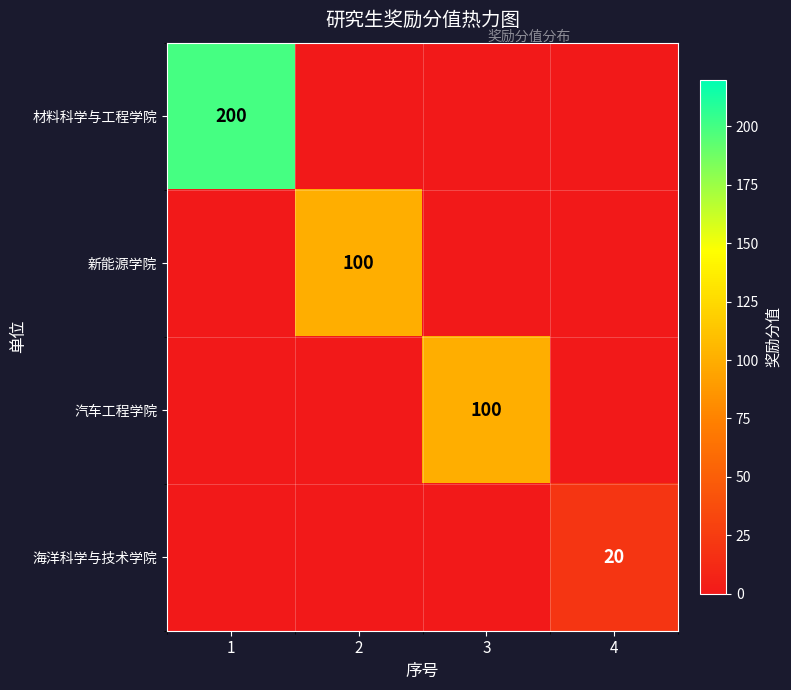

The value of 海洋科学与技术学院 at 4 is 20. True or false?

True